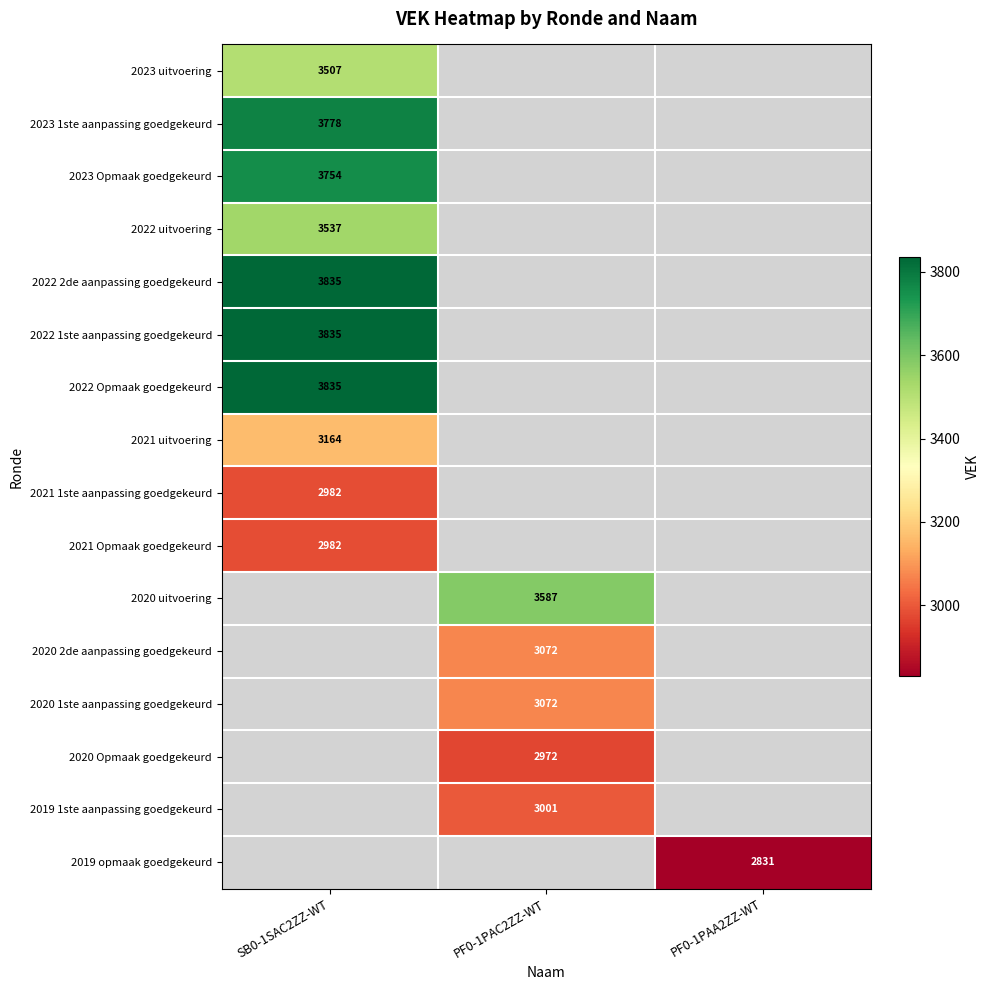

True or false: 2022 1ste aanpassing goedgekeurd has a value of 3835 at SB0-1SAC2ZZ-WT.

True